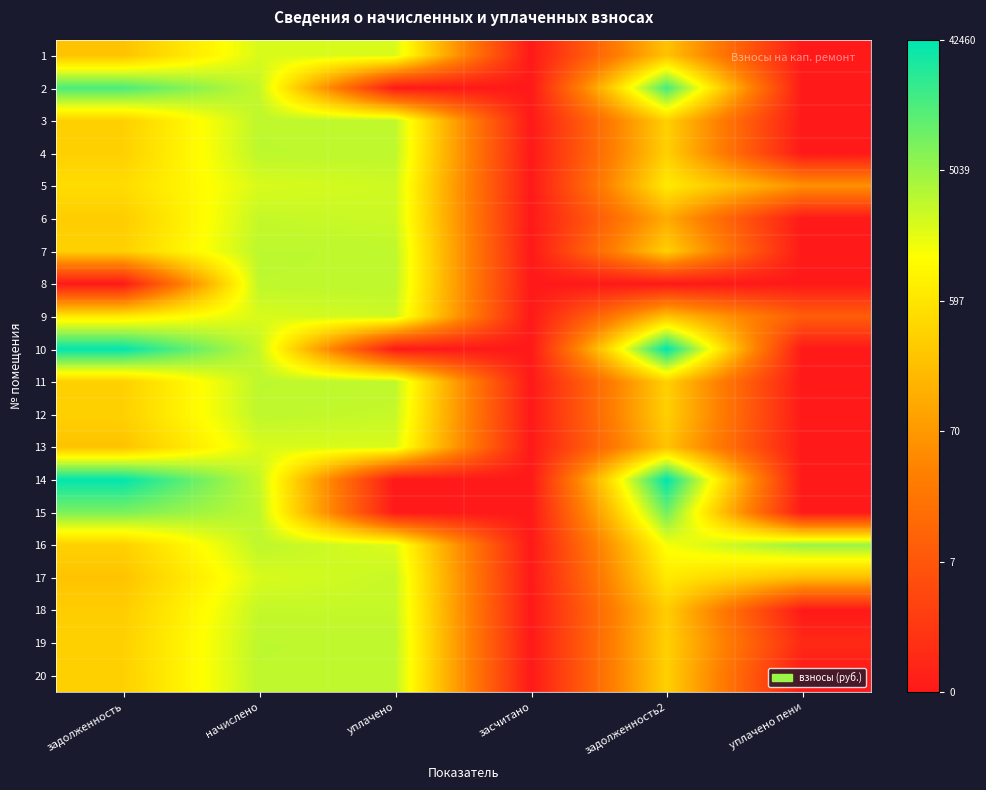

Reading right to left, extract all data points from this chart.

1: уплачено пени=0.0	задолженность2=5.4	засчитано=0.0	уплачено=7.6	начислено=7.6	задолженность=5.4
2: уплачено пени=0.0	задолженность2=9.7	засчитано=0.0	уплачено=0.0	начислено=7.9	задолженность=9.6
3: уплачено пени=0.0	задолженность2=5.8	засчитано=0.0	уплачено=8.0	начислено=8.0	задолженность=5.8
4: уплачено пени=0.0	задолженность2=5.8	засчитано=0.0	уплачено=8.0	начислено=8.0	задолженность=5.8
5: уплачено пени=4.1	задолженность2=6.5	засчитано=0.0	уплачено=7.8	начислено=7.6	задолженность=6.2
6: уплачено пени=0.0	задолженность2=4.8	засчитано=0.0	уплачено=7.8	начислено=7.9	задолженность=5.7
7: уплачено пени=0.0	задолженность2=5.8	засчитано=0.0	уплачено=8.0	начислено=8.0	задолженность=5.8
8: уплачено пени=0.0	задолженность2=0.0	засчитано=0.0	уплачено=8.0	начислено=8.0	задолженность=0.0
9: уплачено пени=2.4	задолженность2=5.4	засчитано=0.0	уплачено=7.8	начислено=7.6	задолженность=6.5
10: уплачено пени=0.0	задолженность2=10.7	засчитано=0.0	уплачено=0.0	начислено=7.9	задолженность=10.6
11: уплачено пени=0.0	задолженность2=5.8	засчитано=0.0	уплачено=8.0	начислено=8.0	задолженность=5.8
12: уплачено пени=0.0	задолженность2=5.8	засчитано=0.0	уплачено=7.9	начислено=8.0	задолженность=5.8
13: уплачено пени=0.0	задолженность2=5.4	засчитано=0.0	уплачено=7.6	начислено=7.6	задолженность=5.4
14: уплачено пени=0.0	задолженность2=10.7	засчитано=0.0	уплачено=0.0	начислено=7.9	задолженность=10.6
15: уплачено пени=0.0	задолженность2=9.1	засчитано=0.0	уплачено=0.0	начислено=8.0	задолженность=8.9
16: уплачено пени=8.5	задолженность2=7.2	засчитано=0.0	уплачено=7.6	начислено=8.0	задолженность=5.8
17: уплачено пени=5.3	задолженность2=6.5	засчитано=0.0	уплачено=7.9	начислено=7.6	задолженность=5.5
18: уплачено пени=0.0	задолженность2=5.7	засчитано=0.0	уплачено=7.9	начислено=7.9	задолженность=5.7
19: уплачено пени=0.6	задолженность2=5.8	засчитано=0.0	уплачено=8.0	начислено=8.0	задолженность=5.8
20: уплачено пени=0.0	задолженность2=5.8	засчитано=0.0	уплачено=8.0	начислено=8.0	задолженность=5.8